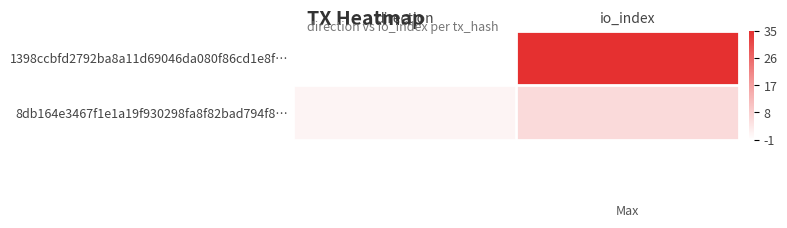

Reading right to left, what are all the values shown in this chart?

1398ccbfd2792ba8a11d69046da080f86cd1e8f…: io_index=36	direction=0
8db164e3467f1e1a19f930298fa8f82bad794f8…: io_index=7	direction=2